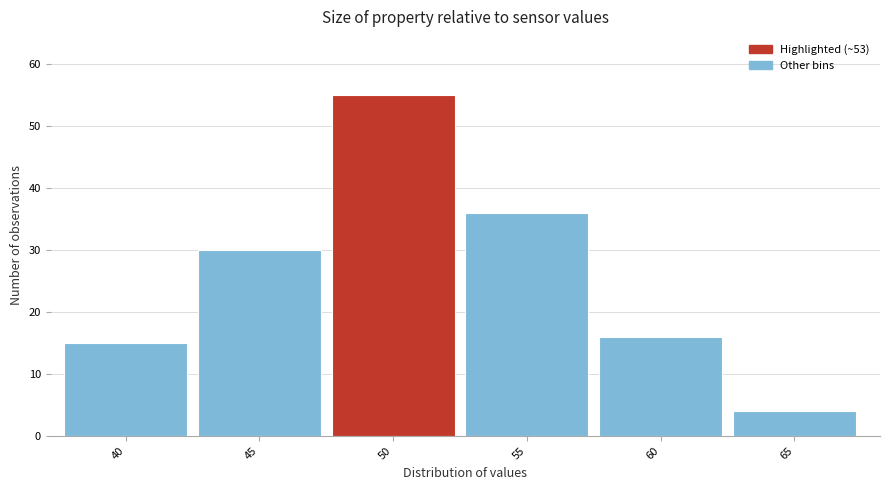

Reading right to left, transcribe all the data shown in this chart.

65=4	60=16	55=36	50=55	45=30	40=15